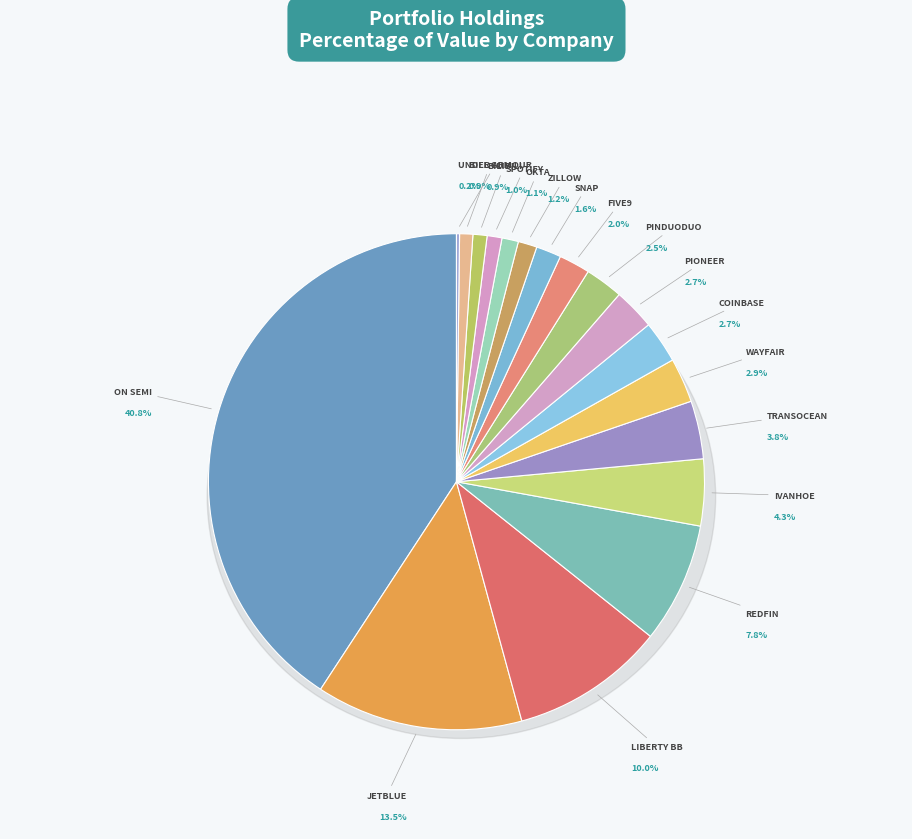

Which slice is the smallest?

UNDER ARMOUR INC